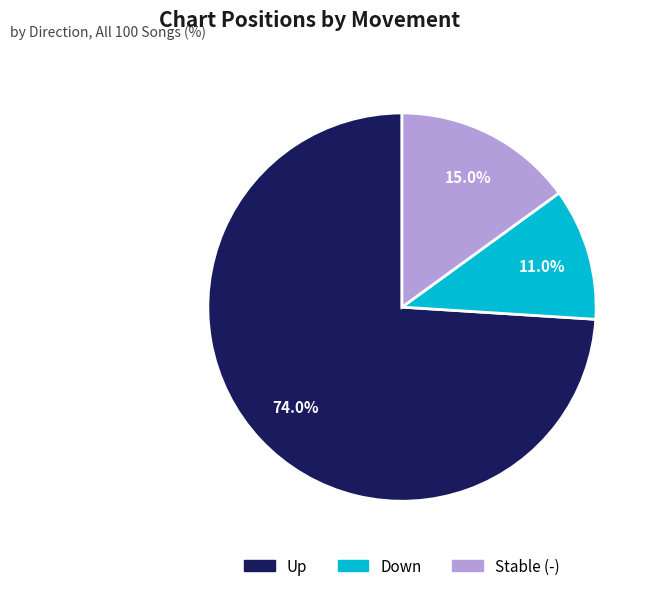

Is there any slice that represents more than half of the pie?

Yes